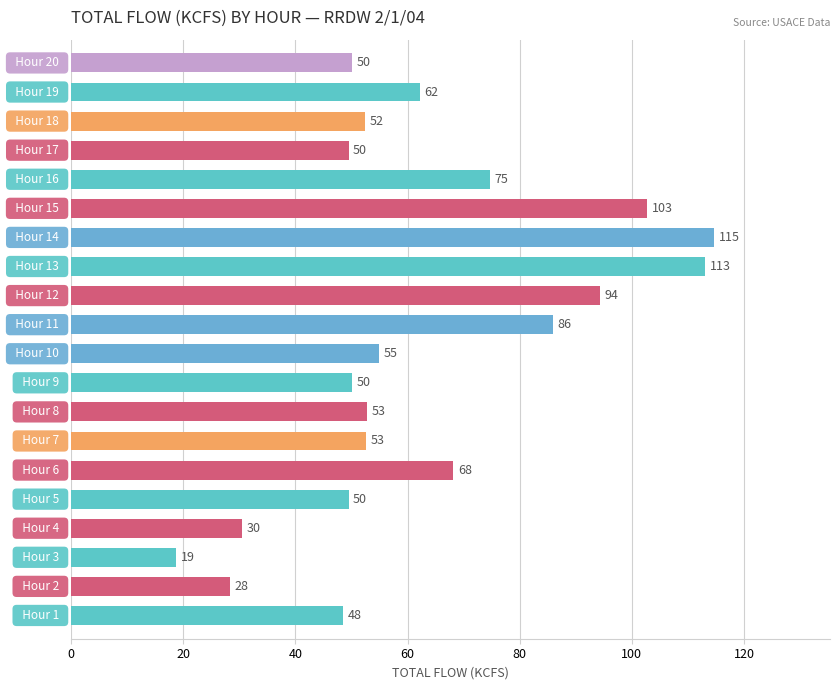

Approximately how many times larger is the value at 14 compared to 17?

2.3